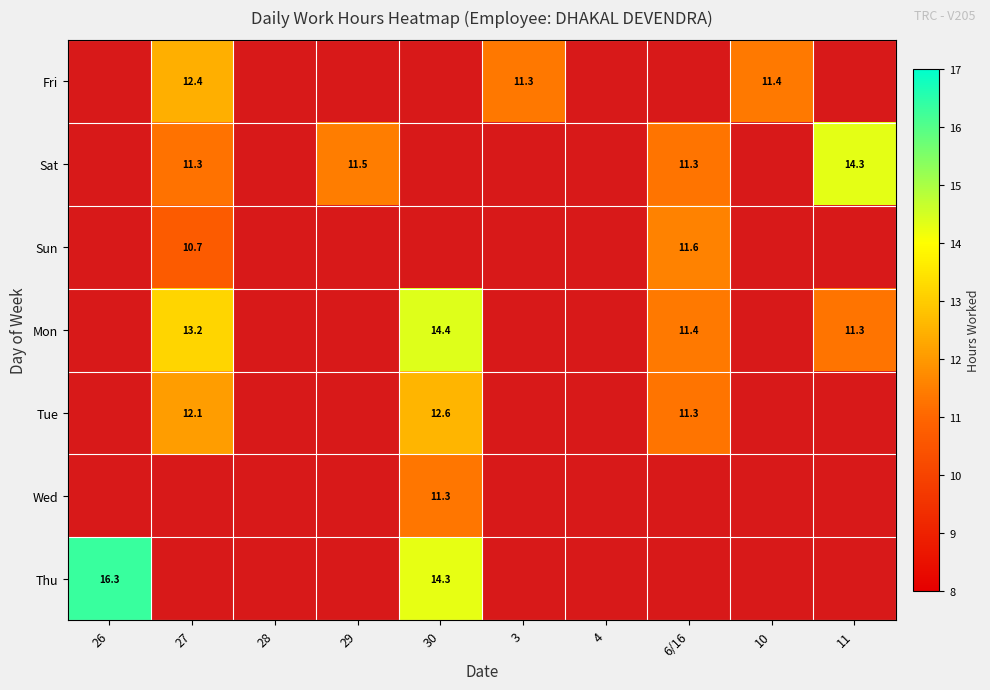

True or false: Fri has a value of 11.4 at 10.

True